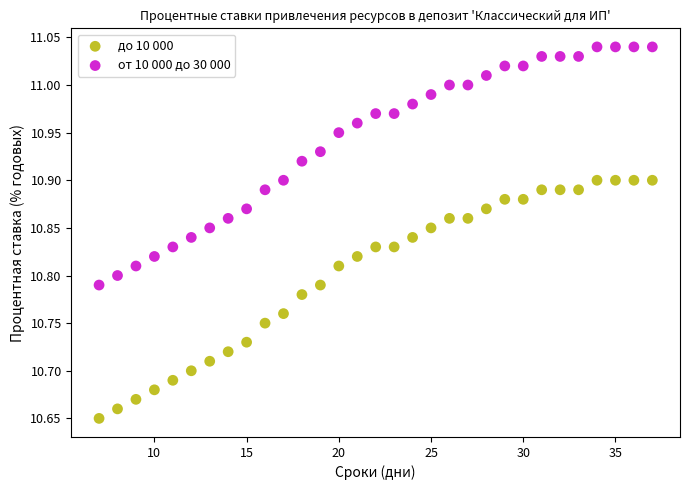

Which series contains the highest Y value?

от 10 000 до 30 000